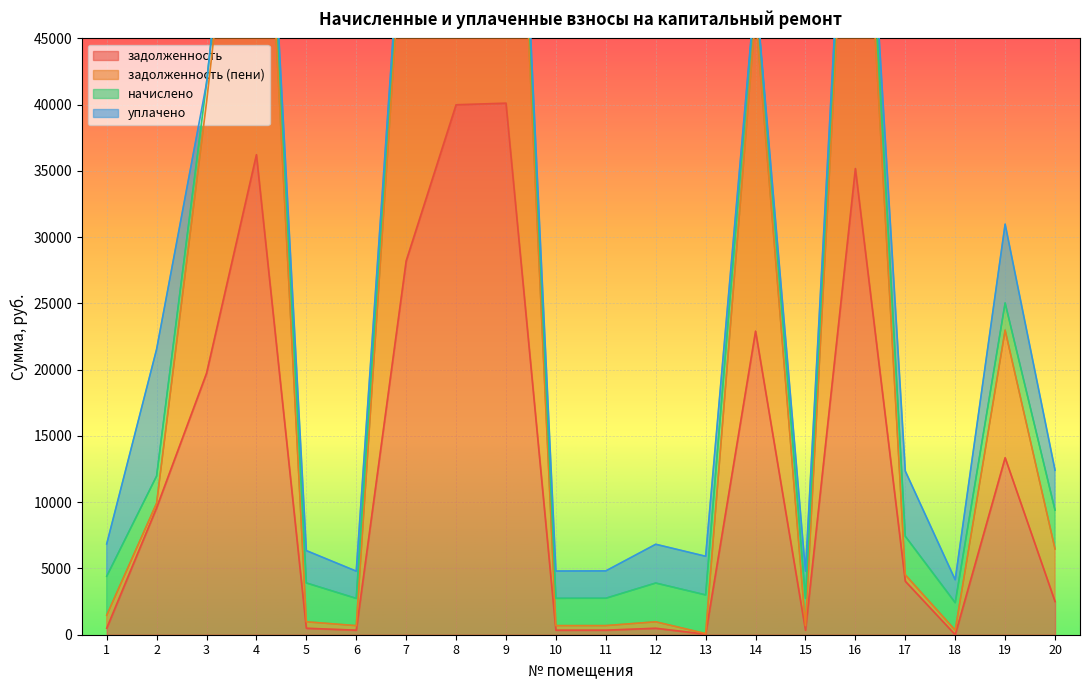

What value does the задолженность series have at 3?

19725.4